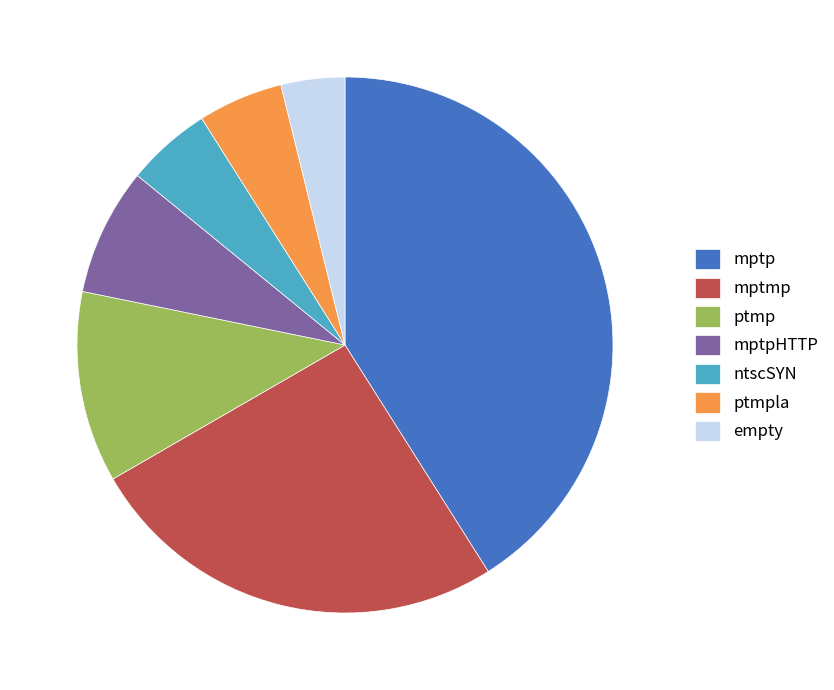

Is there a majority slice in this chart?

No